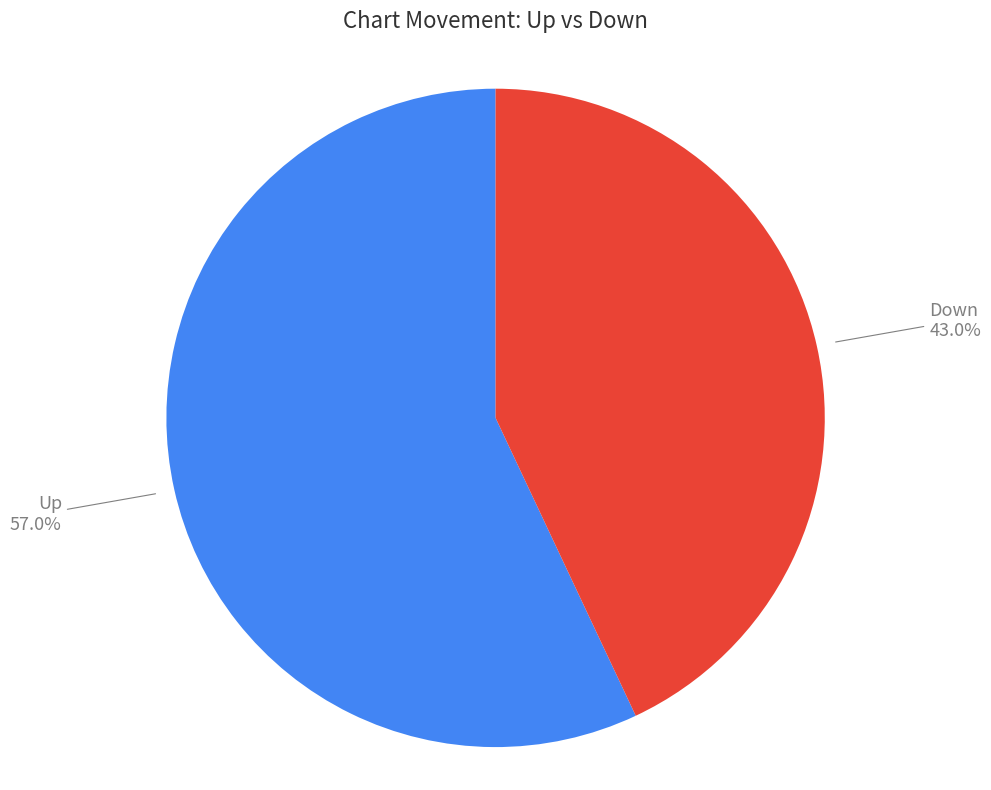

Is there any slice that represents more than half of the pie?

Yes